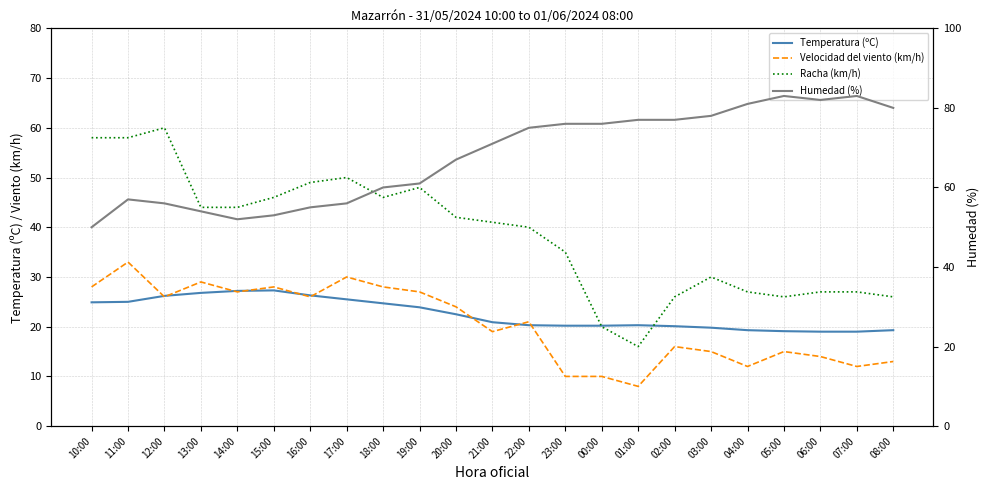

True or false: Temperatura (ºC) and Humedad (%) intersect in this chart.

False